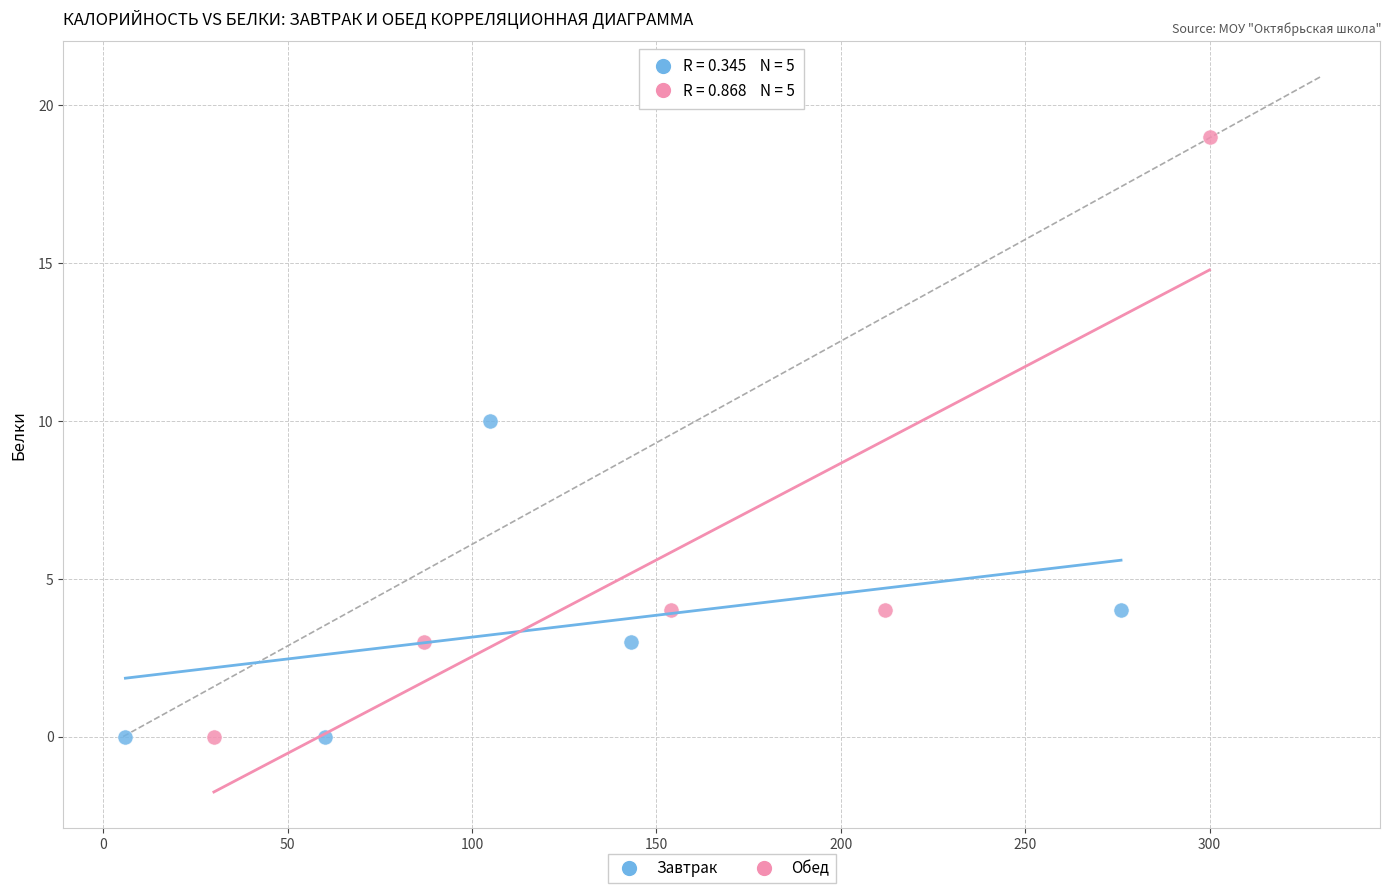

Which series reaches the maximum Y coordinate?

Обед